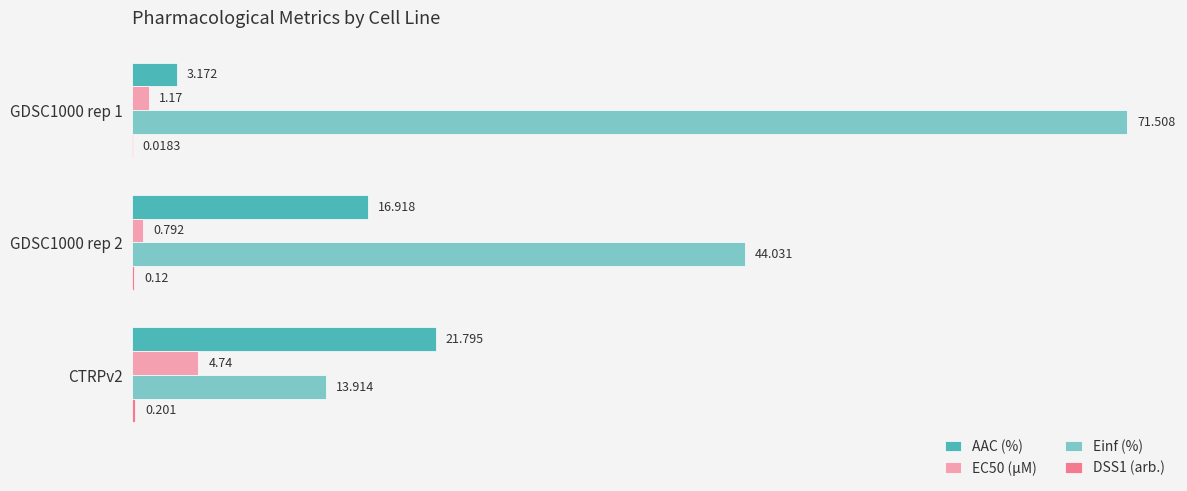

Is the value of AAC (%) at GDSC1000 rep 2 greater than the value of Einf (%) at GDSC1000 rep 1?

No